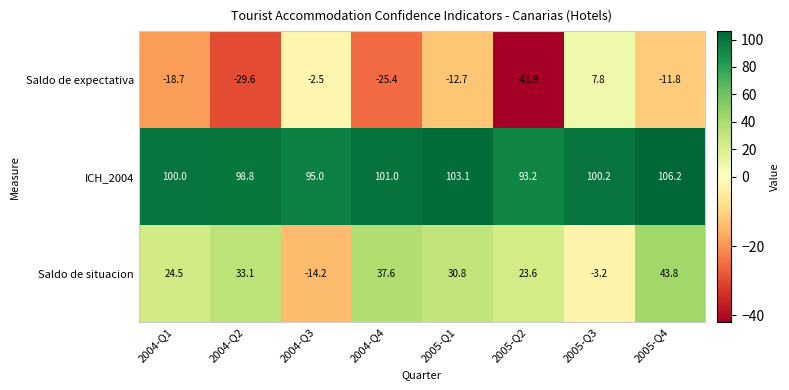

What is the smallest value displayed?

-41.9